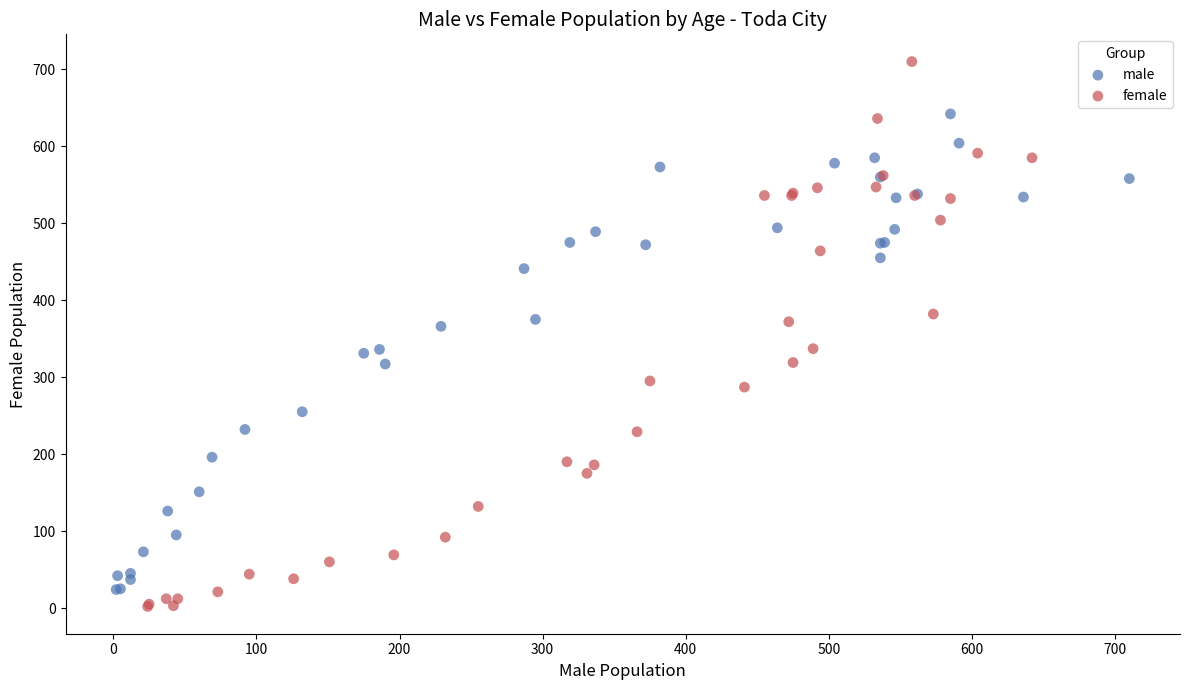

Which series reaches the maximum Y coordinate?

female